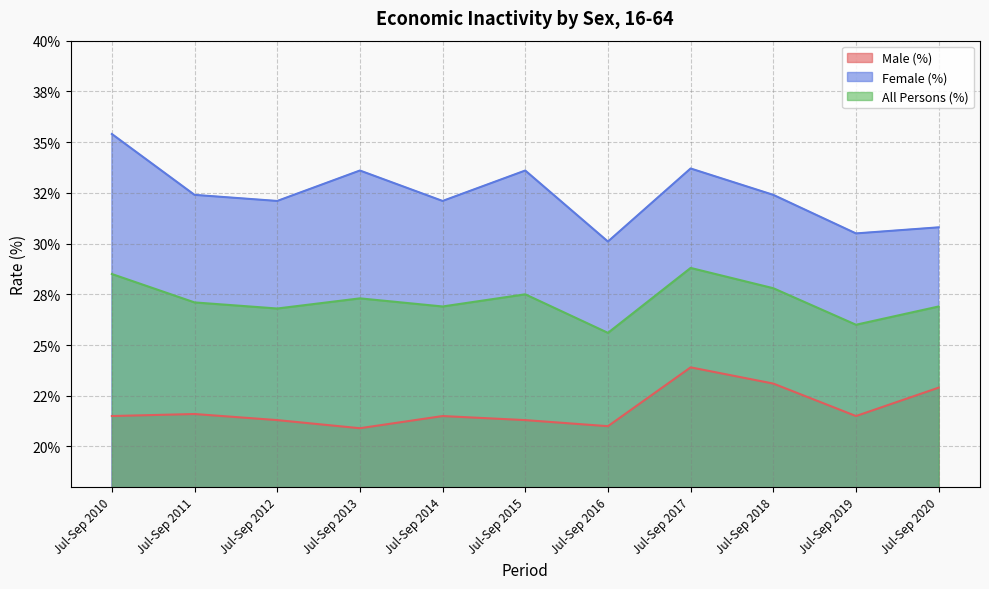

What is the lowest value of the Male (%) series?

20.9